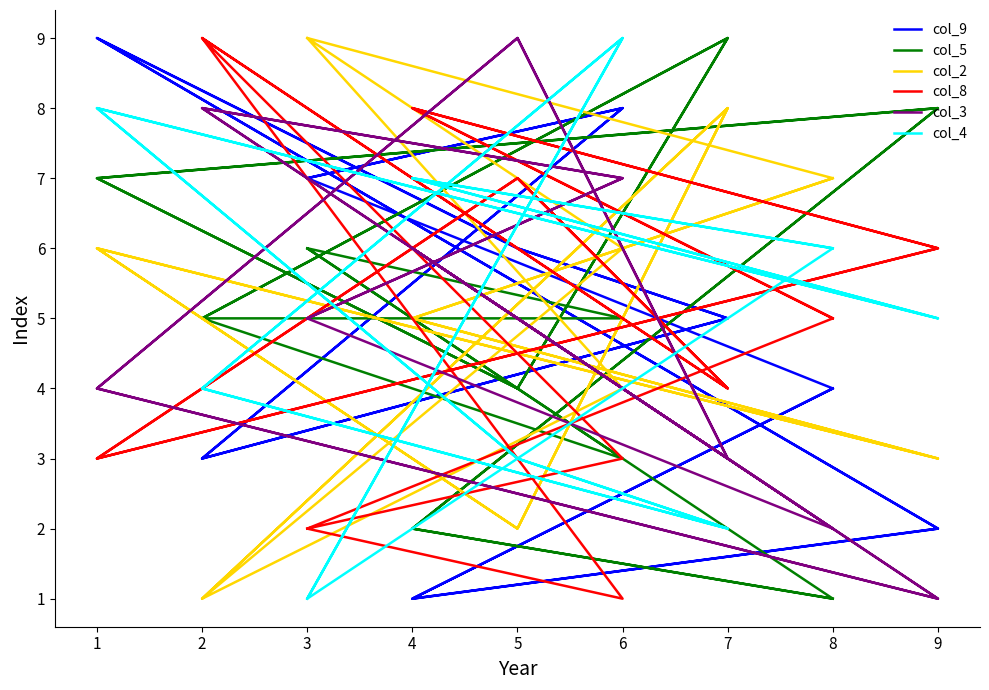

What is the value of the col_5 point at the 2nd from the left?

5